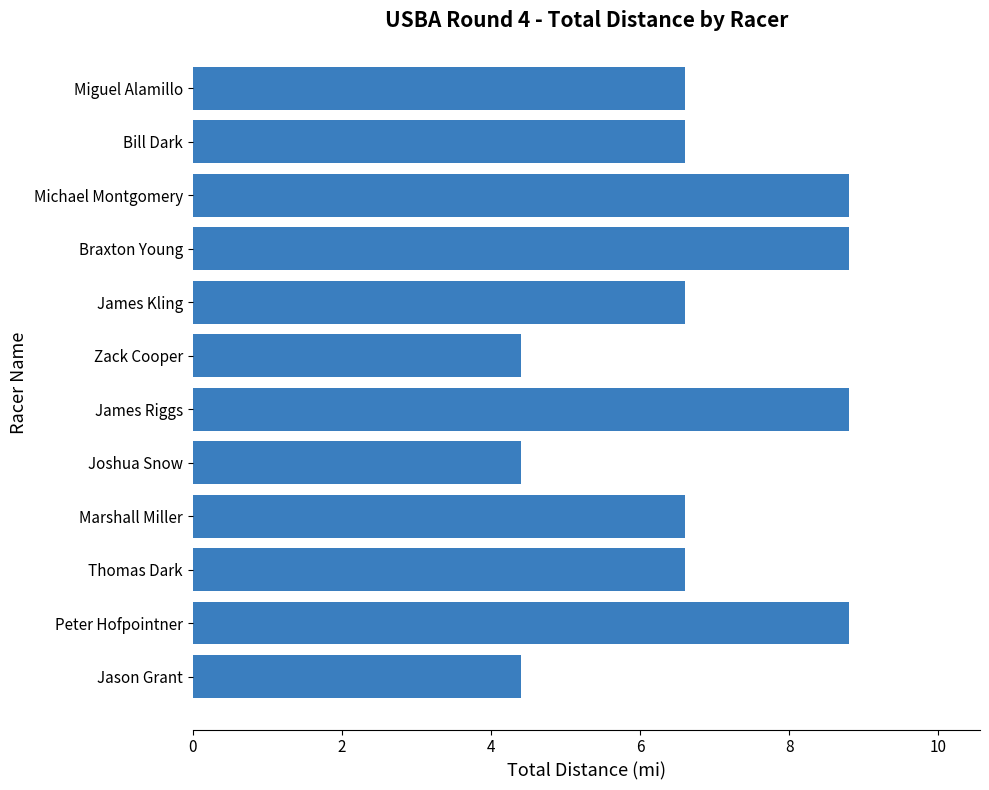

True or false: the data shows 11.7 at James Kling.

False